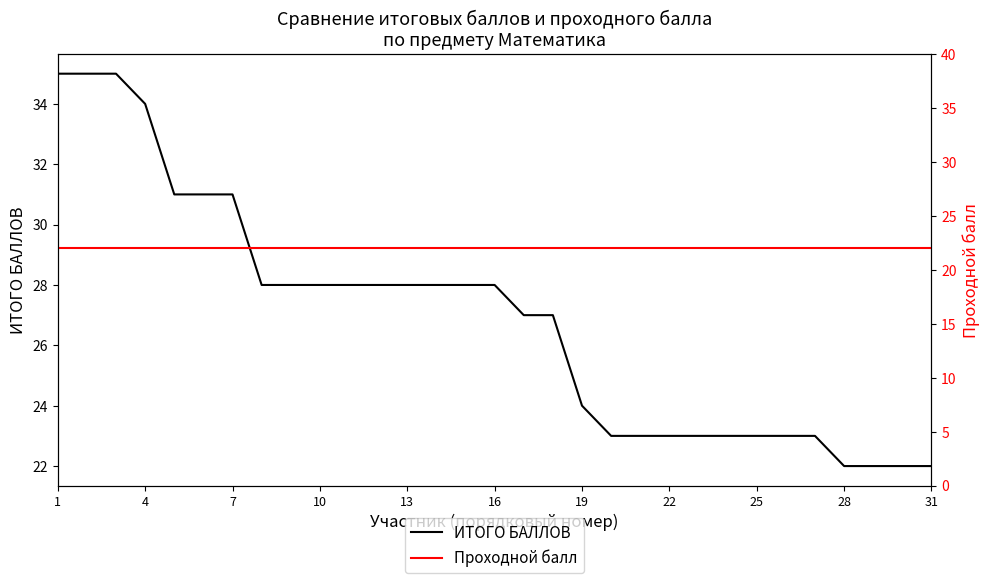

Is it true that ИТОГО БАЛЛОВ equals 34 at 4?

True